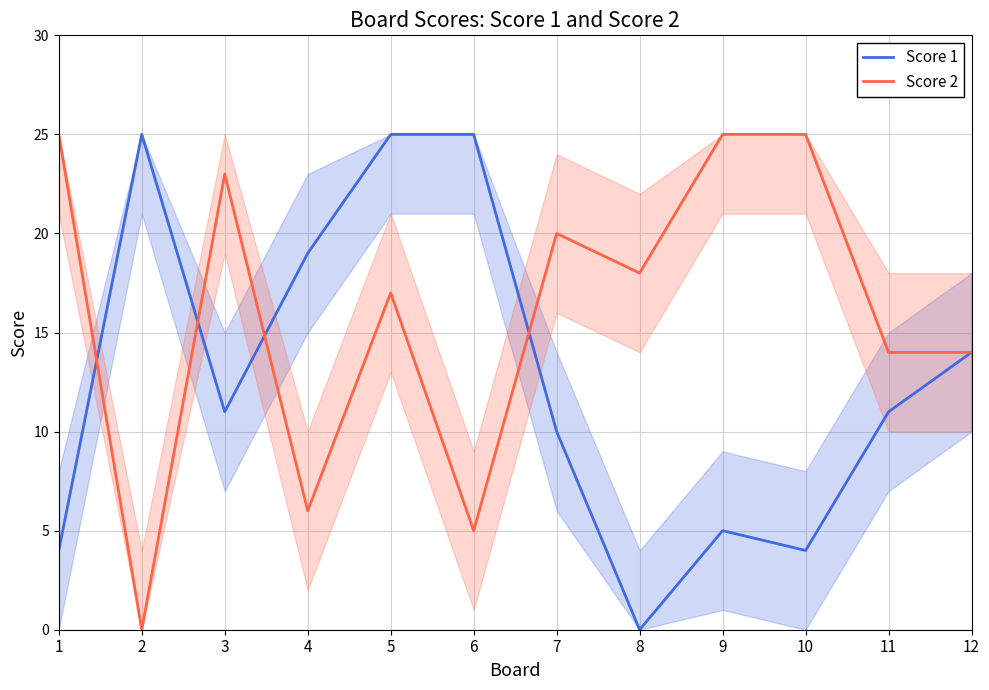

At which label is Score 2 closest to 12?

11